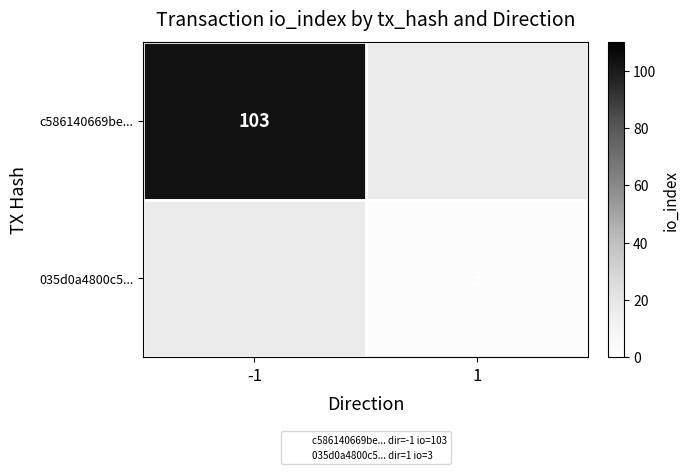

Is it true that 035d0a4800c5... equals 3.0 at 1?

True